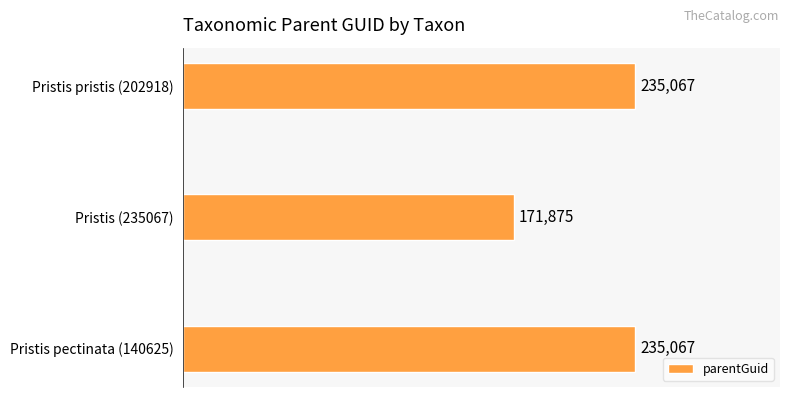

Reading bottom to top, what are all the values shown in this chart?

235067	171875	235067